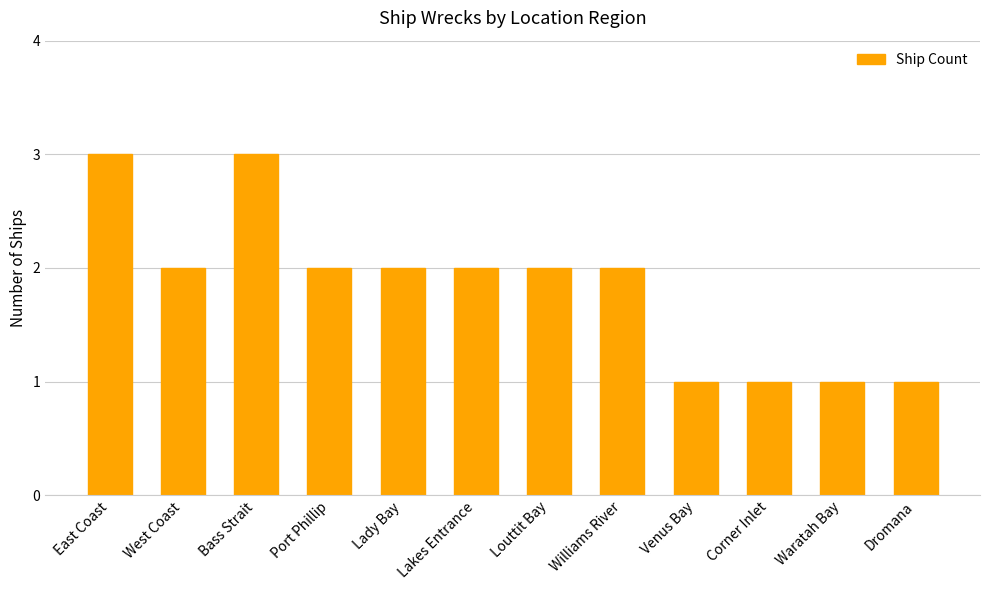

What is the sum of the values at East Coast and Williams River?

5